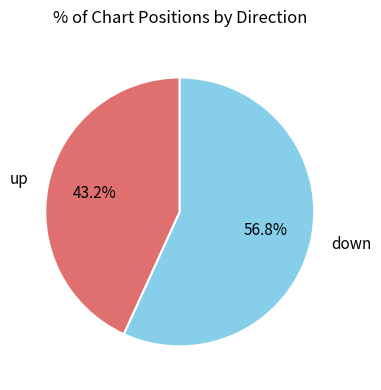

What percentage is the up slice, to the nearest percent?

43%